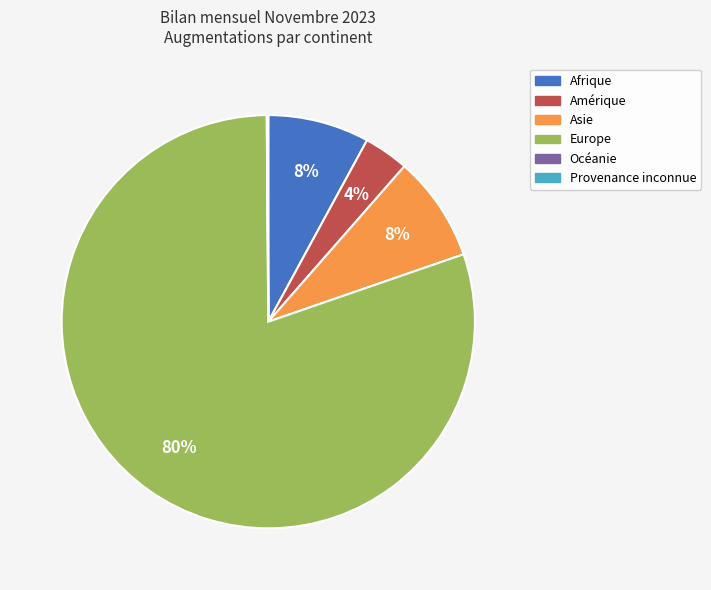

To the nearest percent, what is the difference between the largest and smallest slice percentages?

80%